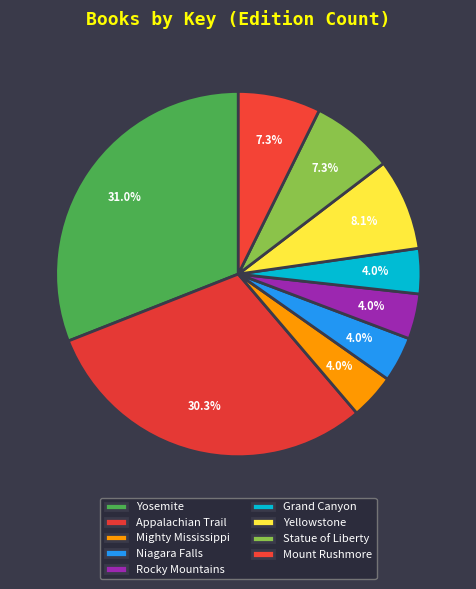

What is the ratio of the value at Yosemite to the value at Grand Canyon?

7.7